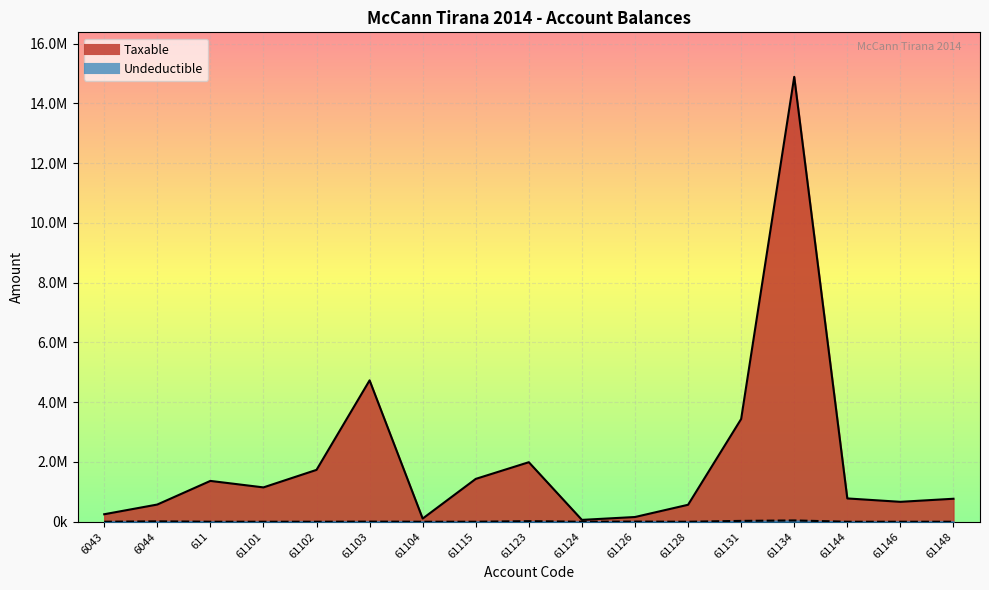

Which series has the largest range (max minus min)?

Taxable